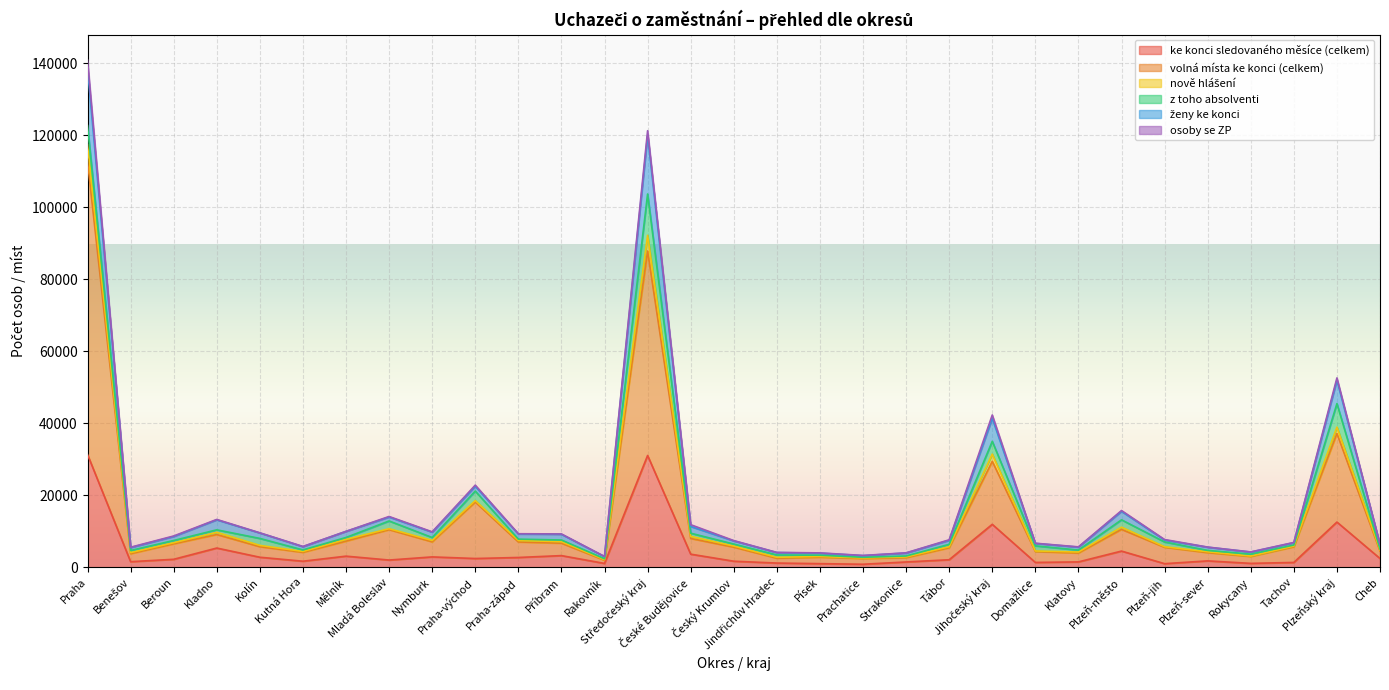

What is the maximum value for ke konci sledovaného měsíce (celkem)?

31302